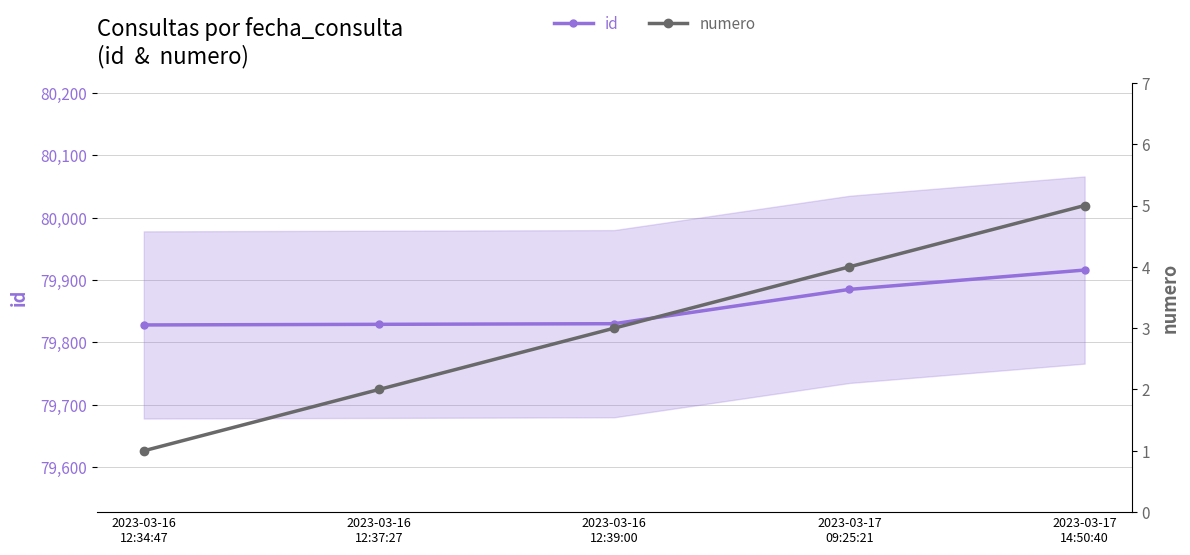

At which label does id reach its minimum?

2023-03-16
12:34:47